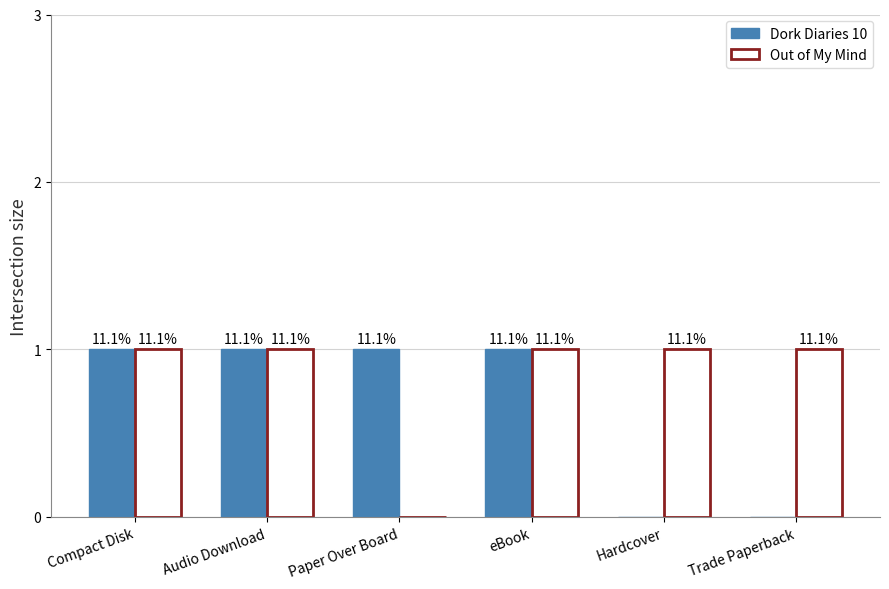

The Dork Diaries 10 series shows 0 at Hardcover. True or false?

True